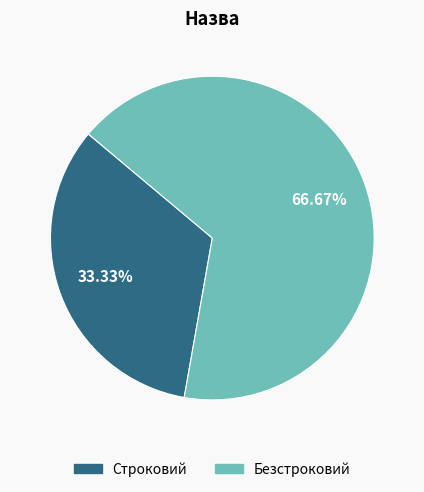

Which slice is the smallest?

Строковий